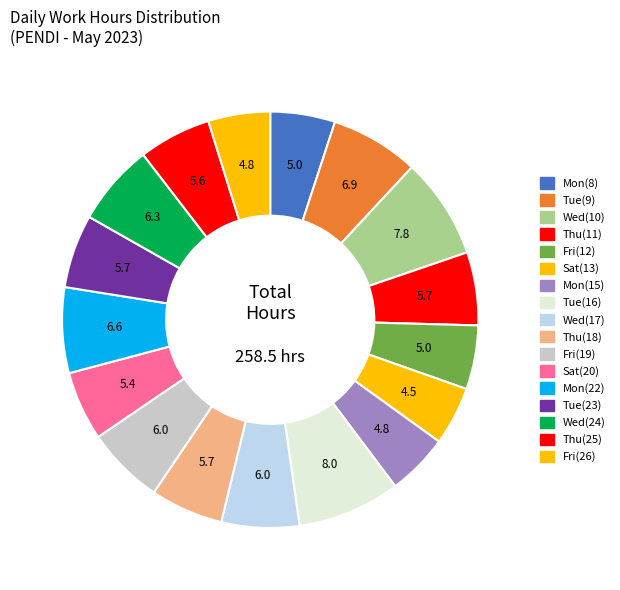

What percentage is NOT represented by Fri(19)?

94.0%